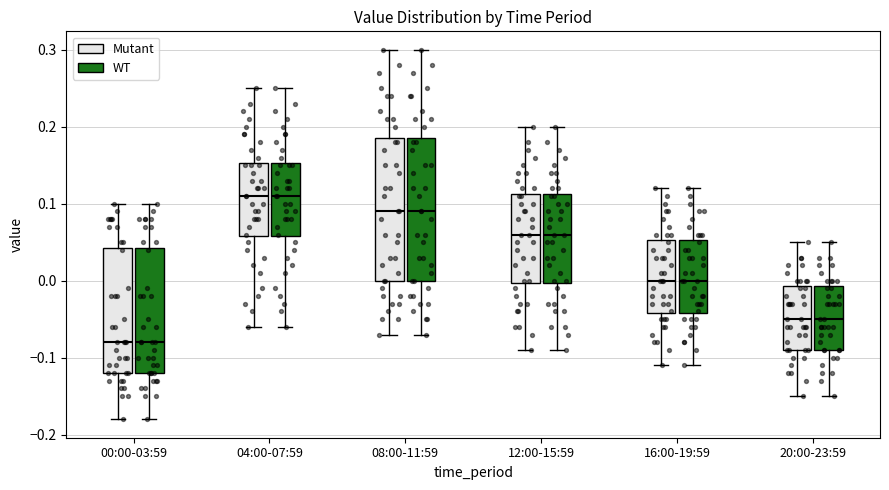

Where does the upper whisker of the box for 08:00-11:59 (WT) end on the y-axis? The values are not printed on the chart, so give them approximately, as read against the axis.

0.30